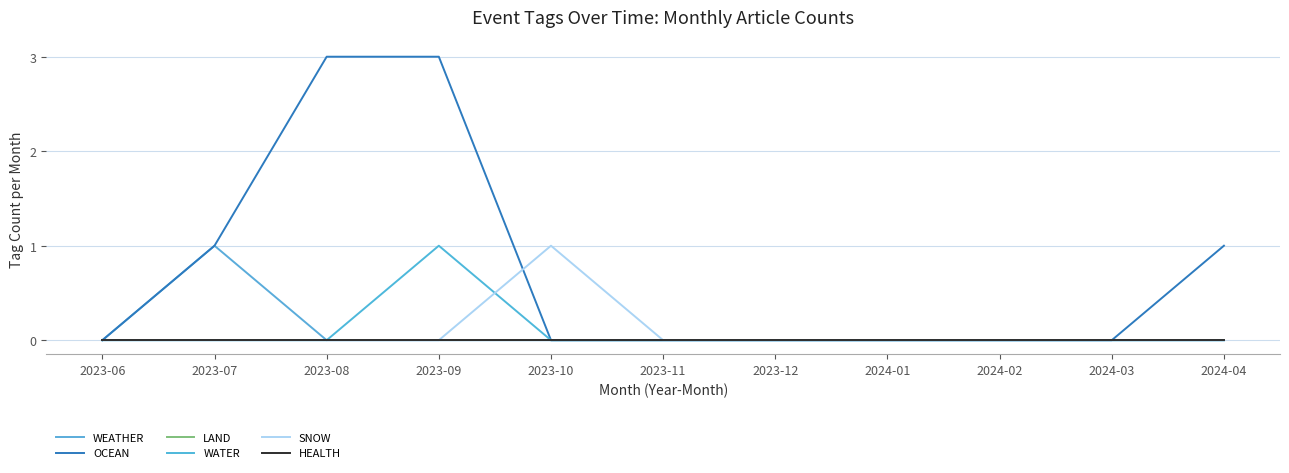

In WATER, how many points are higher than both neighbors (excluding endpoints)?

1